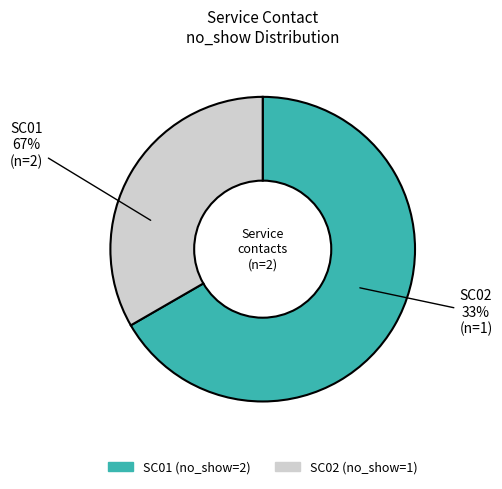

To the nearest percent, what is the combined percentage of SC02 and SC01?

100%